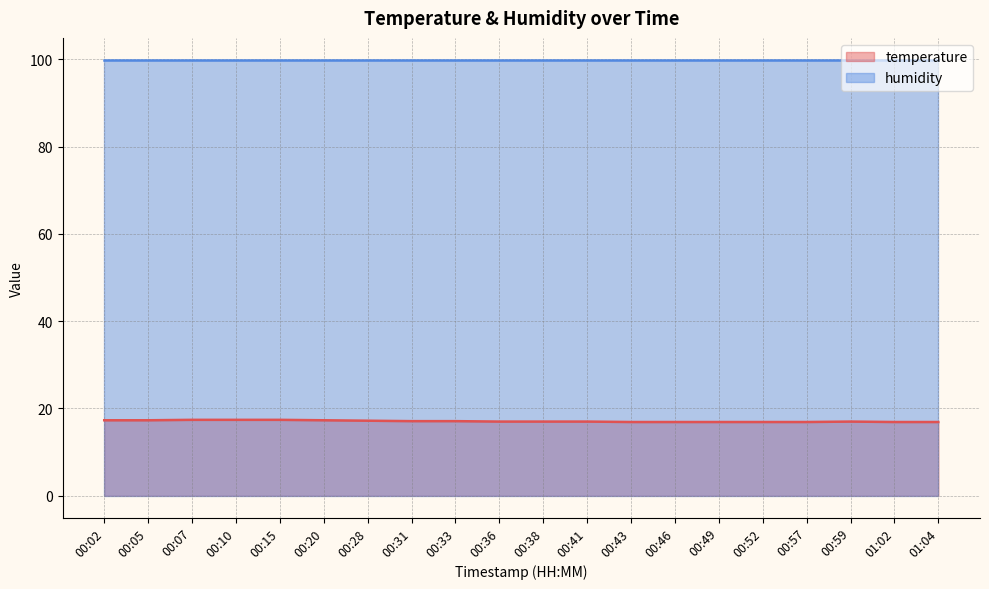

List the labels in order of value, smallest first.

00:43, 00:46, 00:49, 00:52, 00:57, 01:02, 01:04, 00:36, 00:38, 00:41, 00:59, 00:31, 00:33, 00:28, 00:02, 00:05, 00:20, 00:07, 00:10, 00:15